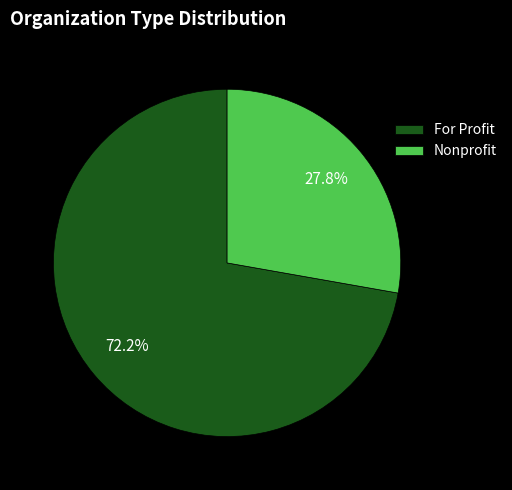

To the nearest percent, what portion does For Profit represent?

72%